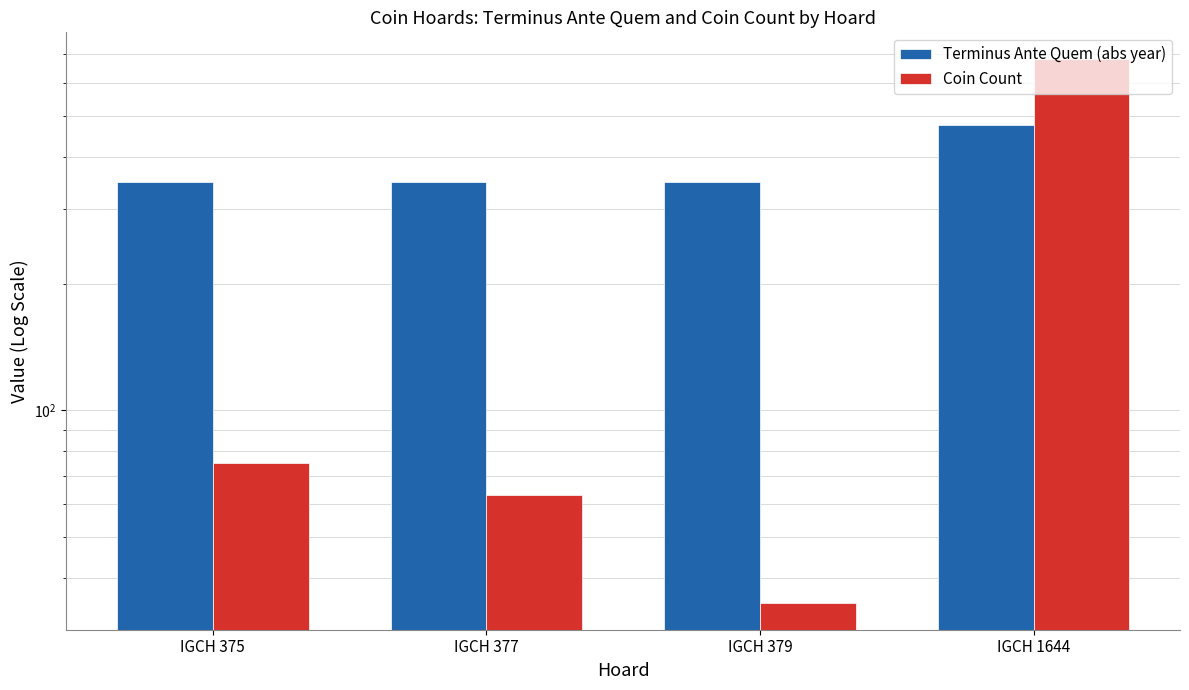

What is the difference between the Coin Count values at IGCH 377 and IGCH 379?

28